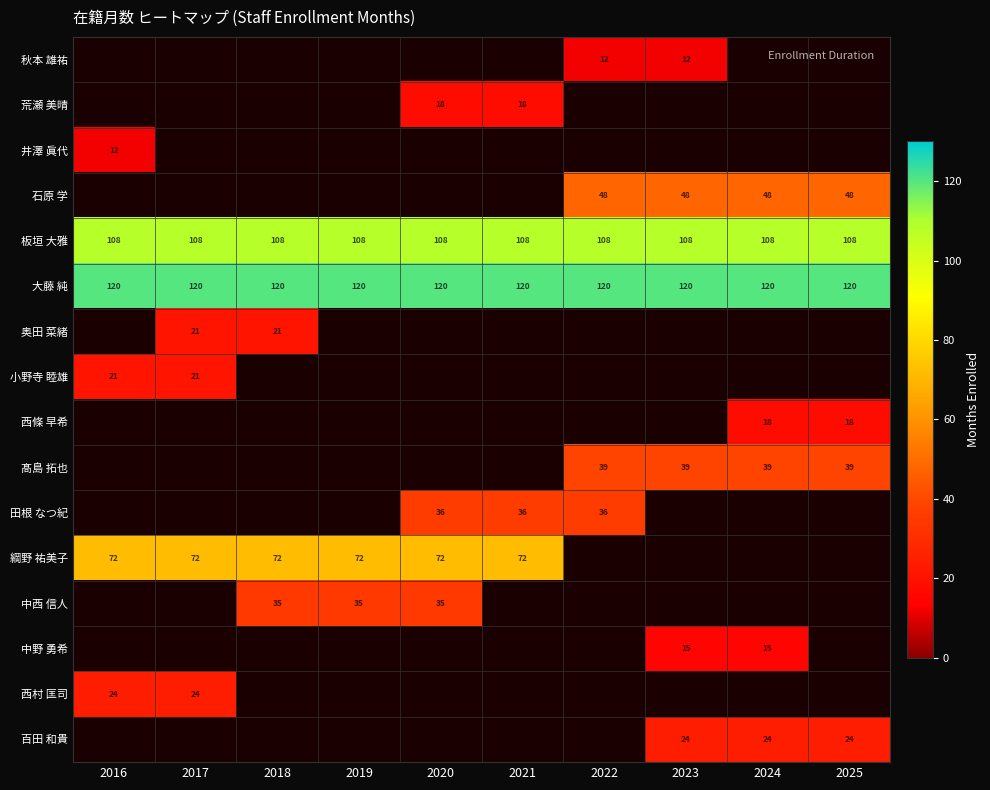

What is the lowest value of the 板垣 大雅 series?

108